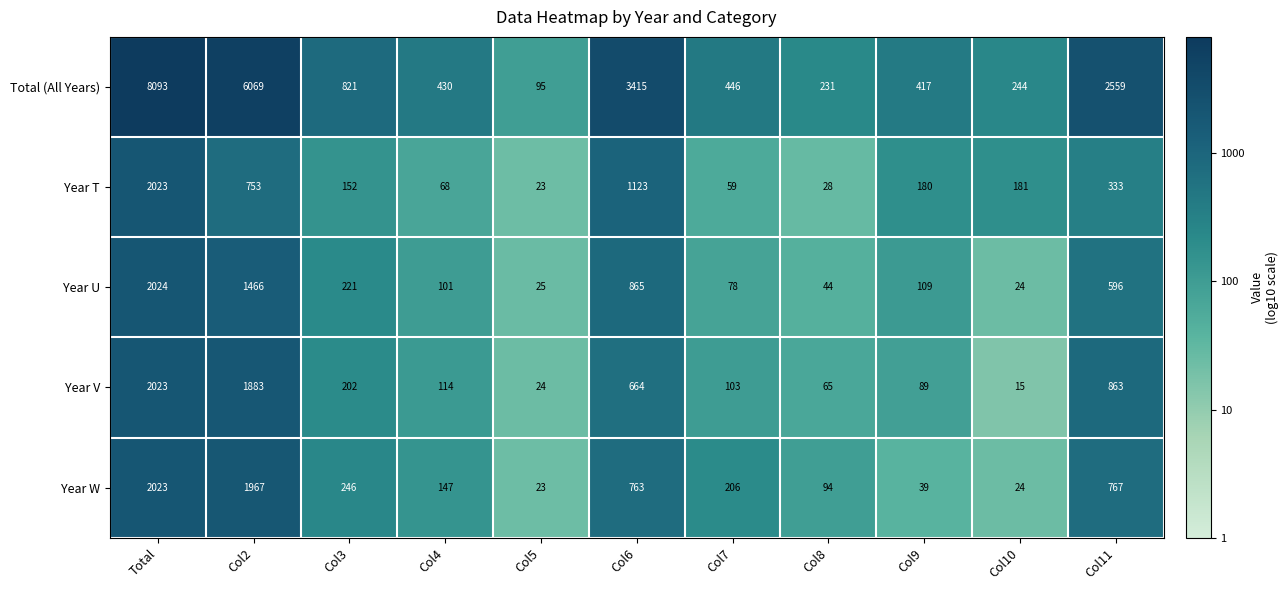

The value of Total (All Years) at Col3 is 821. True or false?

True